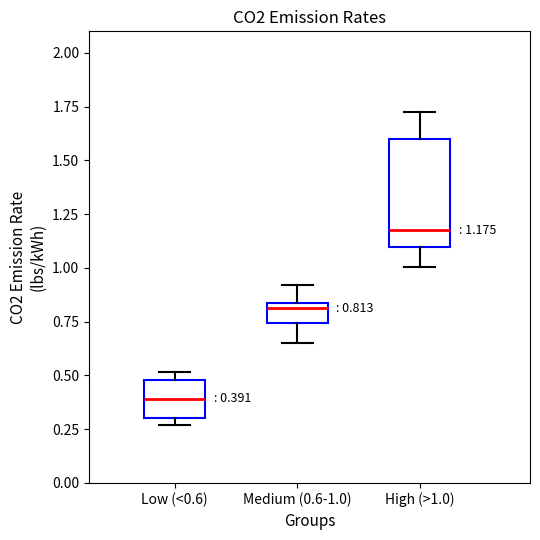

Which box's median line is the lowest?

Low (<0.6)